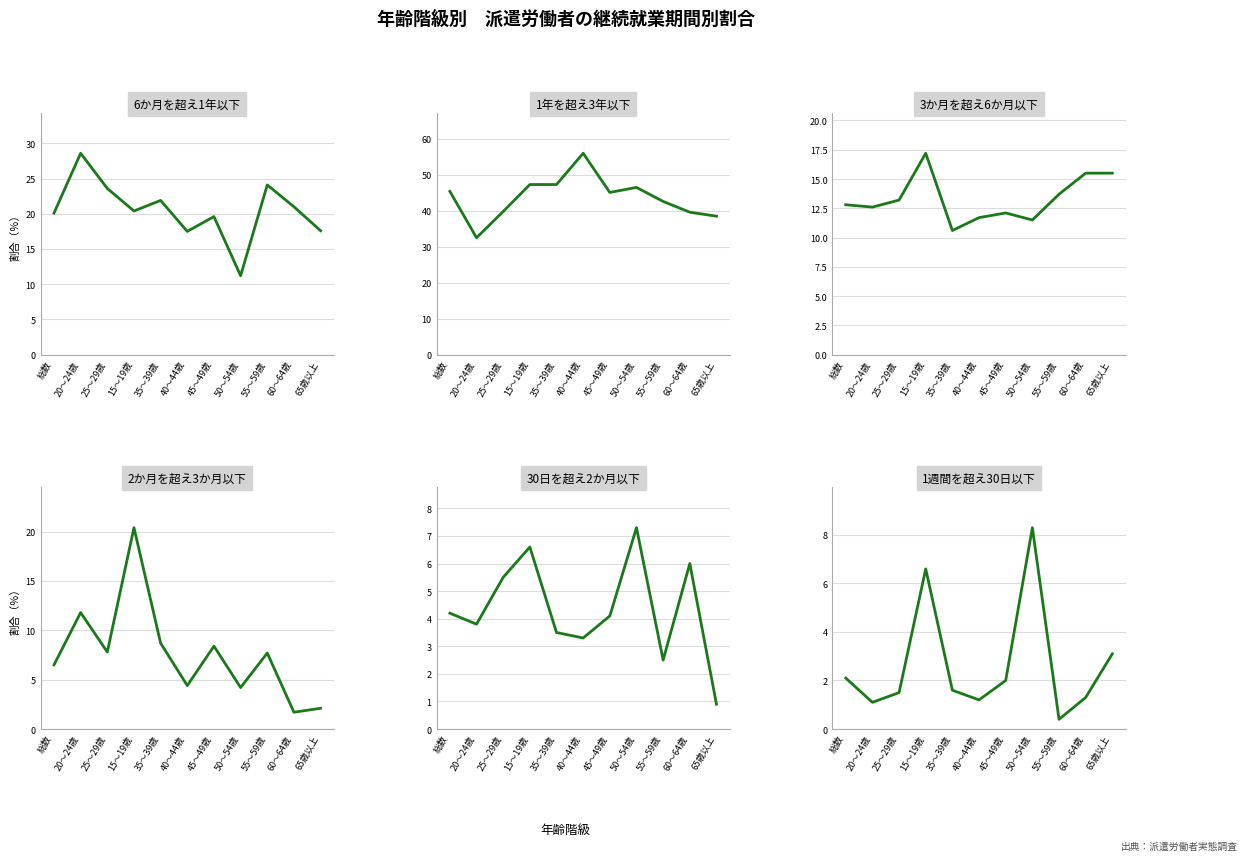

True or false: 1年を超え3年以下 and 2か月を超え3か月以下 intersect in this chart.

False